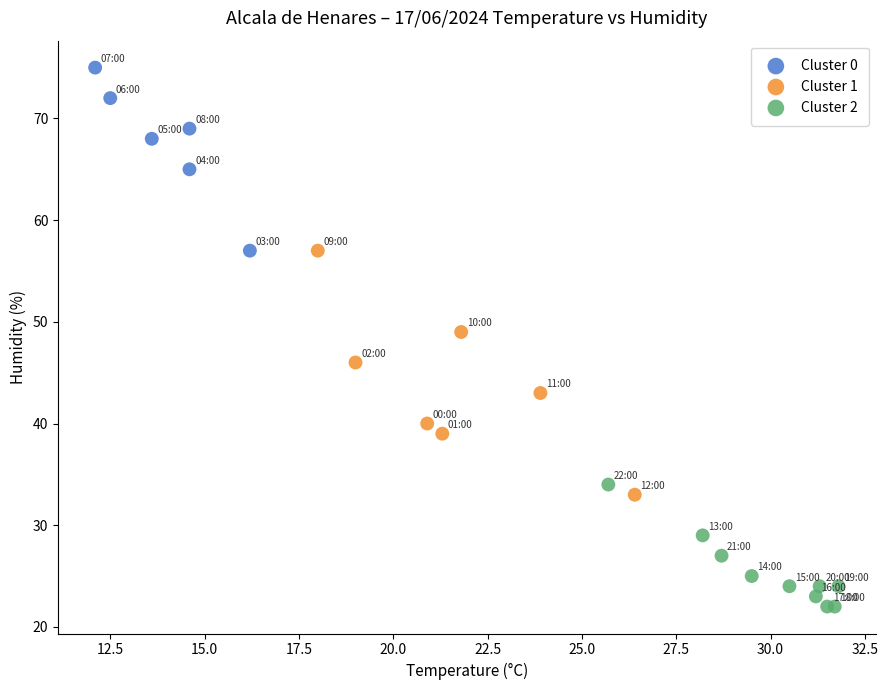

Which series reaches the maximum Y coordinate?

Cluster 0